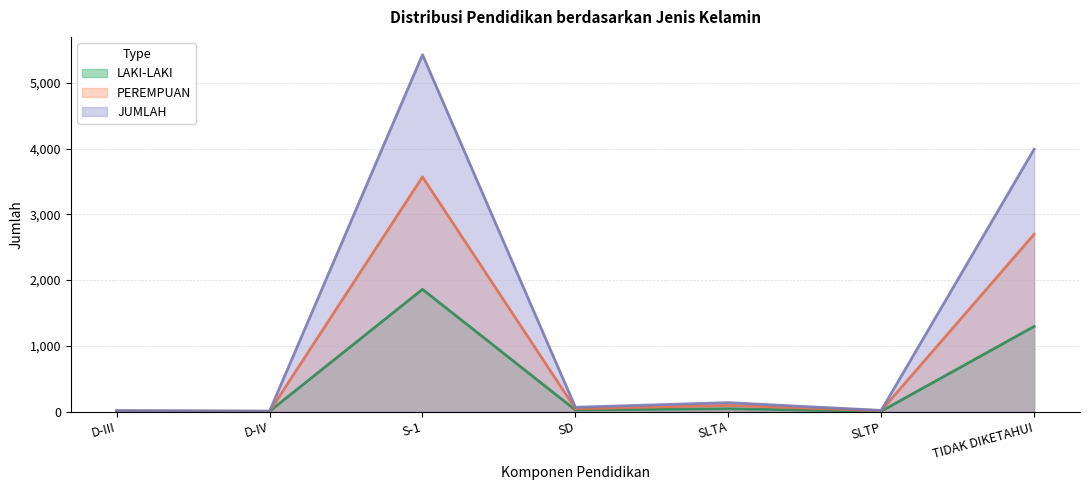

Which series has the largest range (max minus min)?

JUMLAH